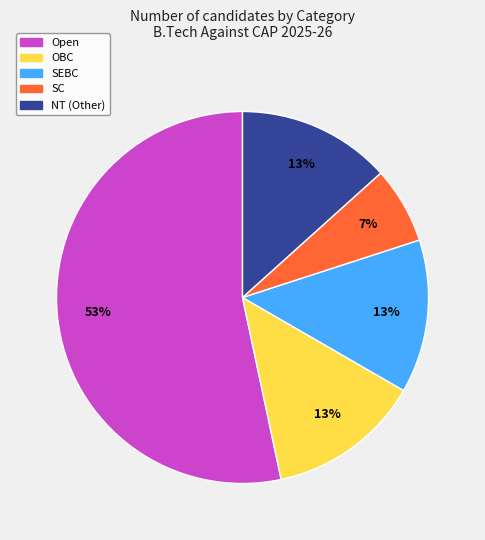

To the nearest percent, what is the average slice percentage?

20%